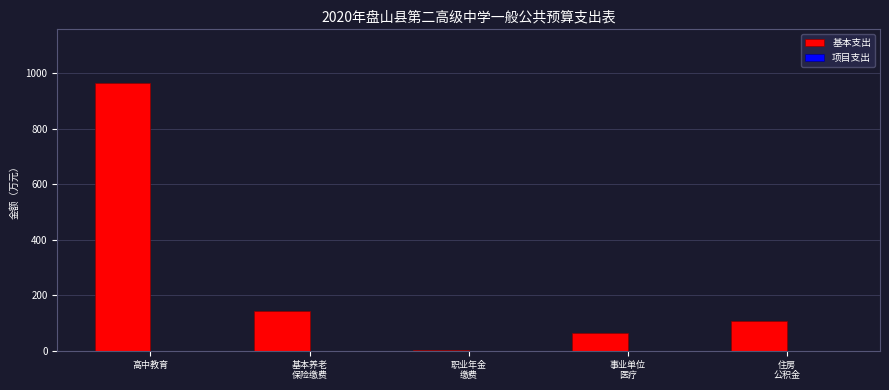

What is the difference between the maximum and minimum values?

961.9